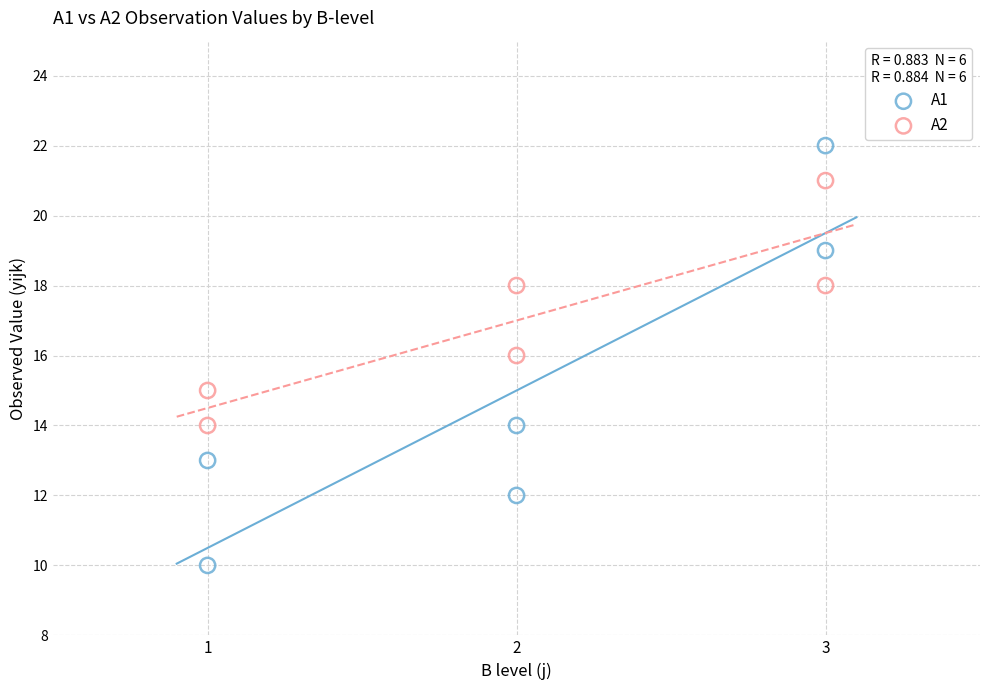

Which series contains the lowest Y value?

A1